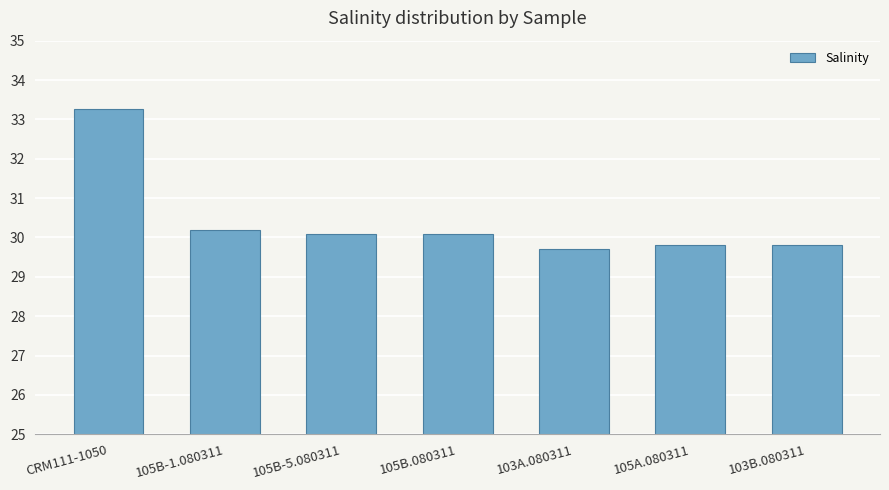

What is the difference between the maximum and minimum values?

3.6